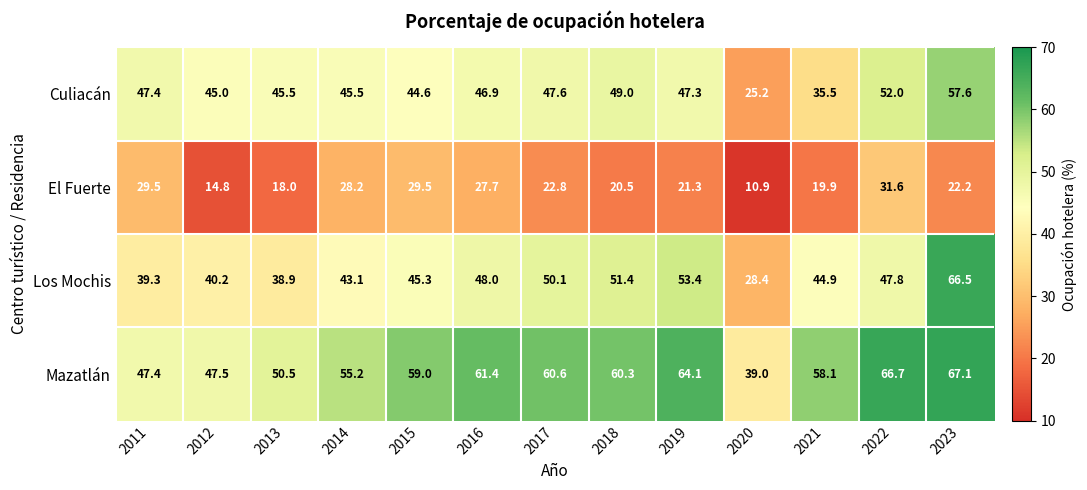

Is it true that Los Mochis equals 42.3 at 2020?

False